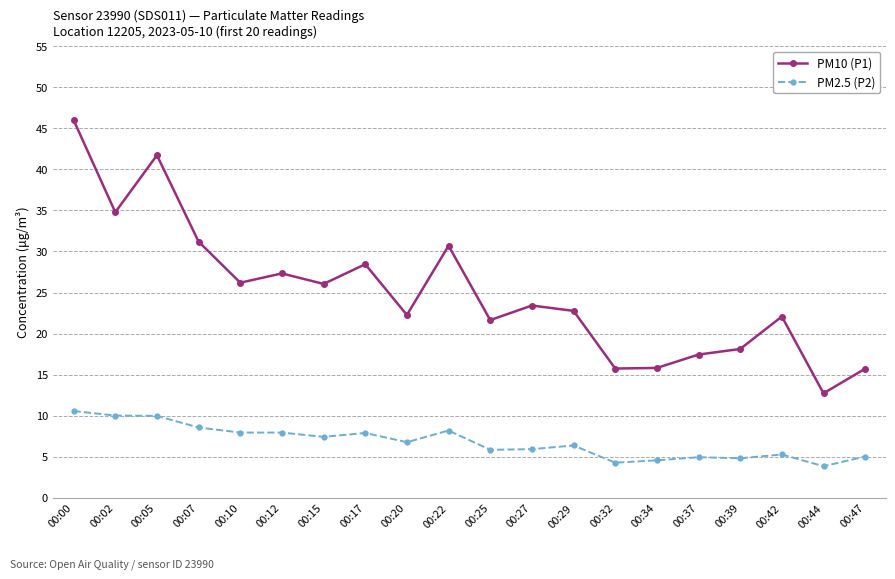

Where does the PM10 (P1) series first go above 23?

00:00